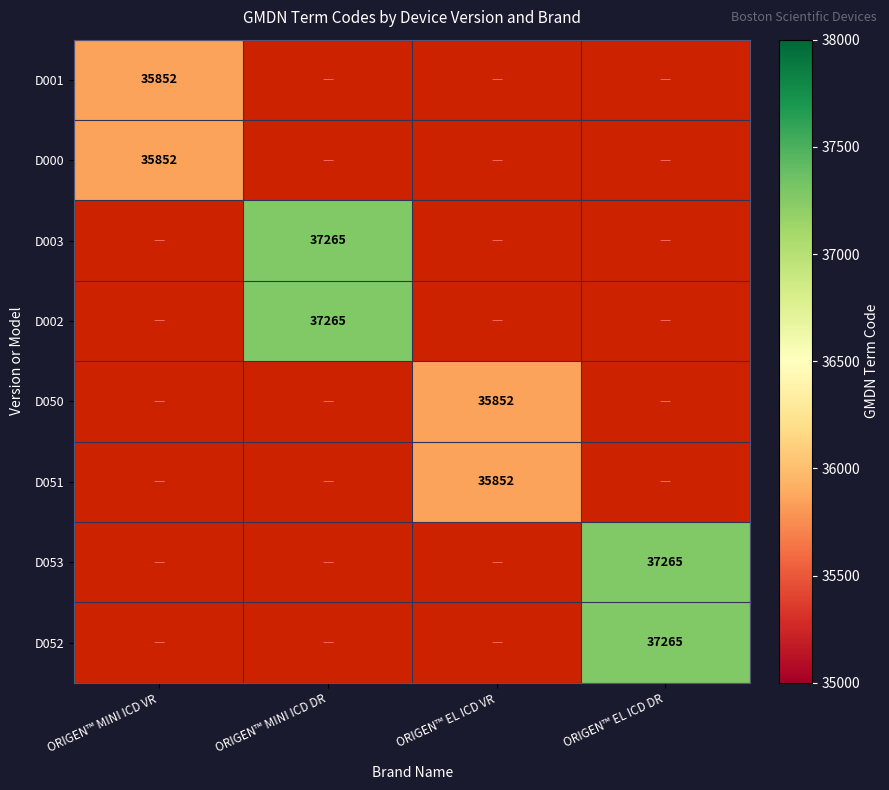

Is it true that D002 equals 37265 at ORIGEN™ MINI ICD DR?

True